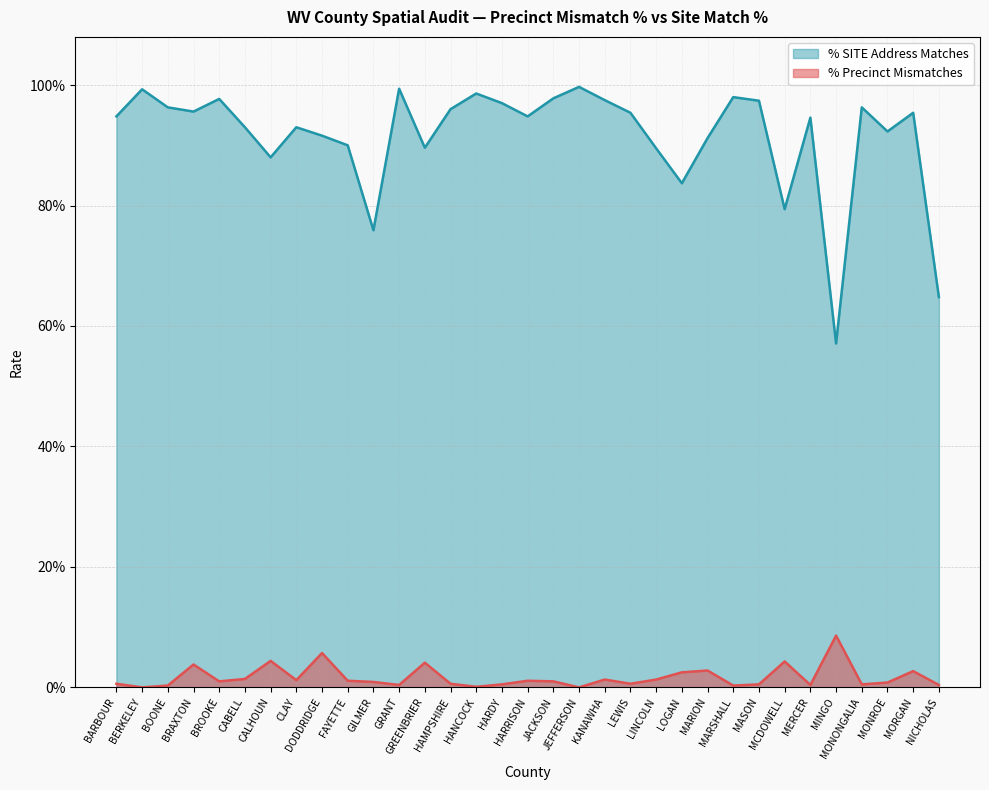

Reading right to left, what are all the values shown in this chart?

% Precinct Mismatches: NICHOLAS=0.0	MORGAN=0.0	MONROE=0.0	MONONGALIA=0.0	MINGO=0.1	MERCER=0.0	MCDOWELL=0.0	MASON=0.0	MARSHALL=0.0	MARION=0.0	LOGAN=0.0	LINCOLN=0.0	LEWIS=0.0	KANAWHA=0.0	JEFFERSON=0.0	JACKSON=0.0	HARRISON=0.0	HARDY=0.0	HANCOCK=0.0	HAMPSHIRE=0.0	GREENBRIER=0.0	GRANT=0.0	GILMER=0.0	FAYETTE=0.0	DODDRIDGE=0.1	CLAY=0.0	CALHOUN=0.0	CABELL=0.0	BROOKE=0.0	BRAXTON=0.0	BOONE=0.0	BERKELEY=0.0	BARBOUR=0.0
% SITE Address Matches: NICHOLAS=0.6	MORGAN=1.0	MONROE=0.9	MONONGALIA=1.0	MINGO=0.6	MERCER=0.9	MCDOWELL=0.8	MASON=1.0	MARSHALL=1.0	MARION=0.9	LOGAN=0.8	LINCOLN=0.9	LEWIS=1.0	KANAWHA=1.0	JEFFERSON=1.0	JACKSON=1.0	HARRISON=0.9	HARDY=1.0	HANCOCK=1.0	HAMPSHIRE=1.0	GREENBRIER=0.9	GRANT=1.0	GILMER=0.8	FAYETTE=0.9	DODDRIDGE=0.9	CLAY=0.9	CALHOUN=0.9	CABELL=0.9	BROOKE=1.0	BRAXTON=1.0	BOONE=1.0	BERKELEY=1.0	BARBOUR=0.9